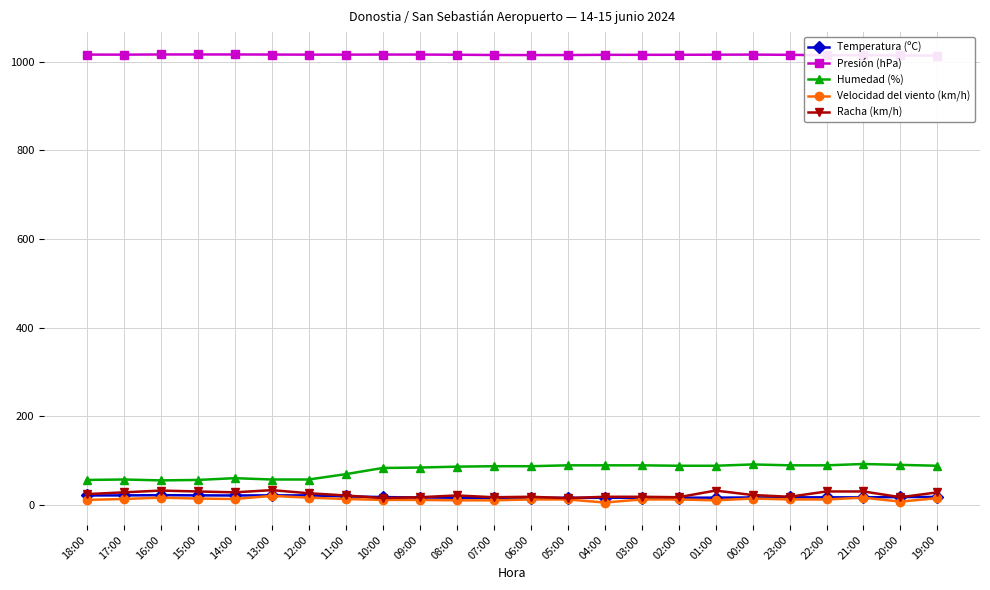

How many interior local peaks does the Temperatura (ºC) series have?

3